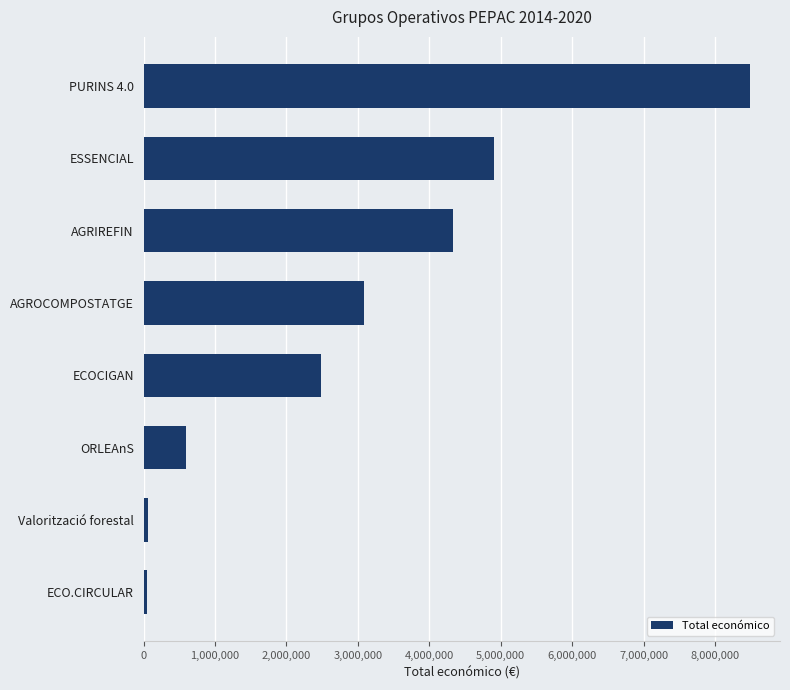

What is the average value?

2999630